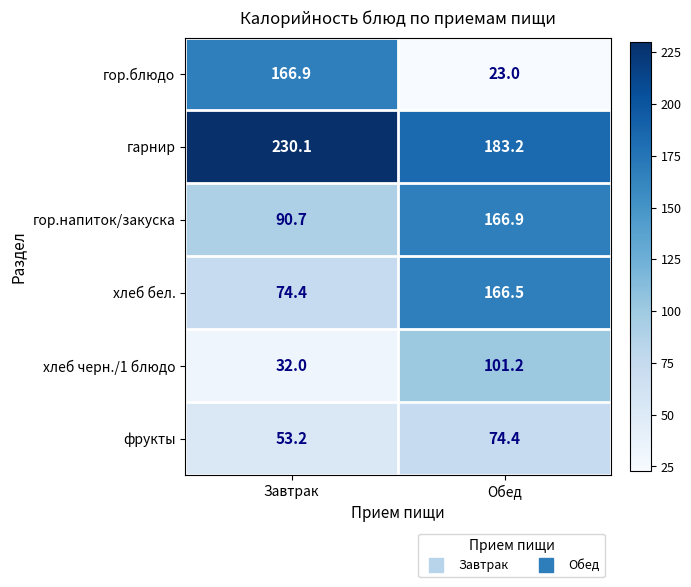

How many distinct data groups are displayed?

6